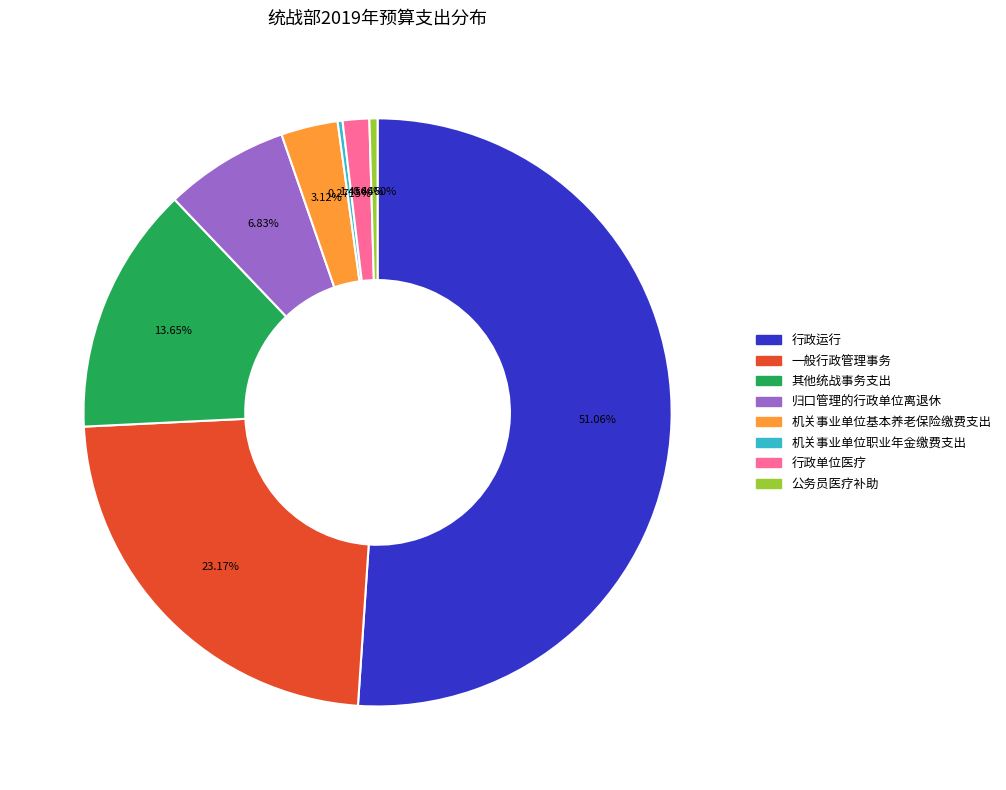

Does any single category account for the majority?

Yes